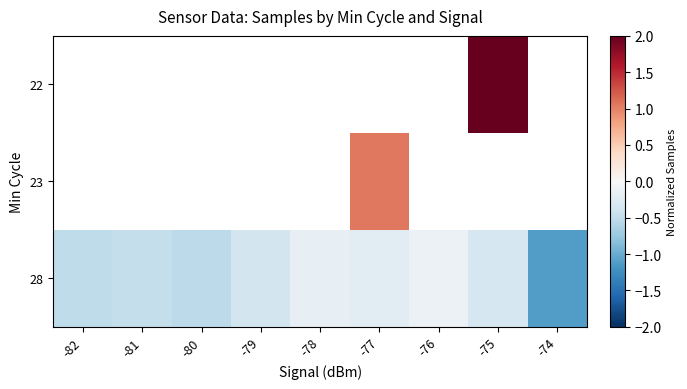

What is the average value of the 28 series?

-0.4